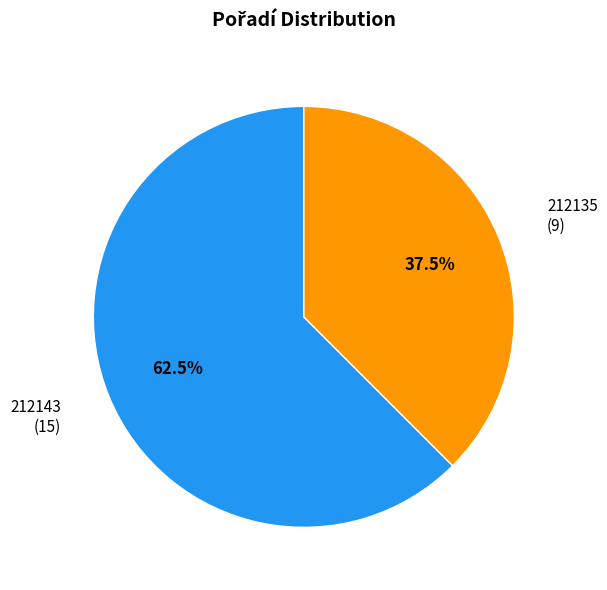

What percentage do 212143 and 212135 together represent?

100.0%